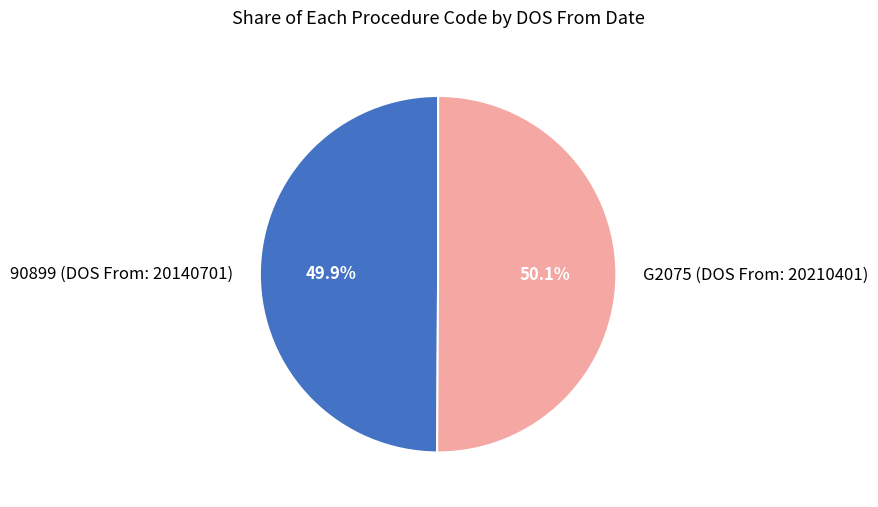

Combined, what portion of the pie is 90899 (DOS From: 20140701) and G2075 (DOS From: 20210401)?

100.0%